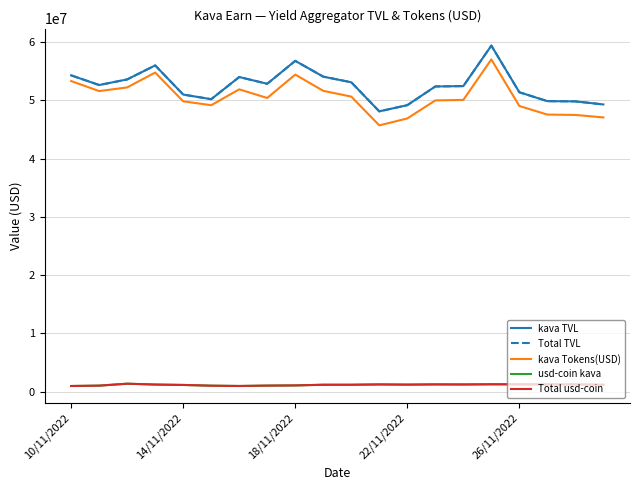

List the labels in order of kava TVL value, largest first.

15, 8, 22/11/2022, 10/11/2022, 9, 6, 18/11/2022, 10, 7, 14/11/2022, 14, 13, 16, 26/11/2022, 5, 17, 18, 19, 12, 11